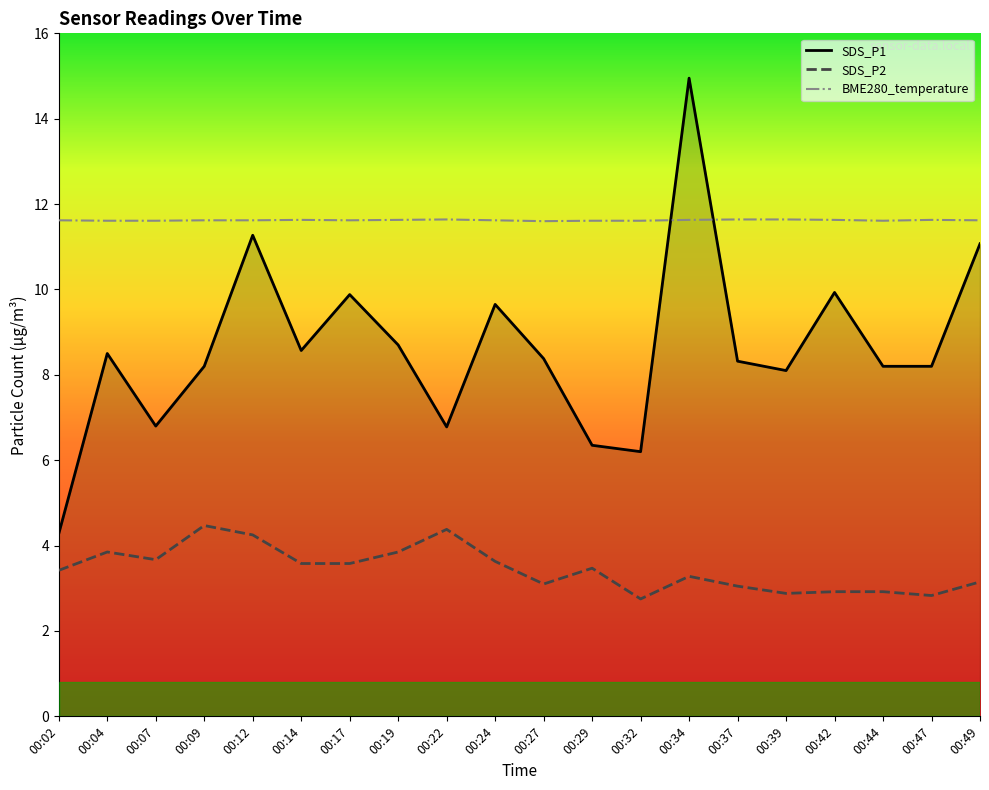

What is the difference between the maximum and minimum values in the SDS_P2 series?

1.7